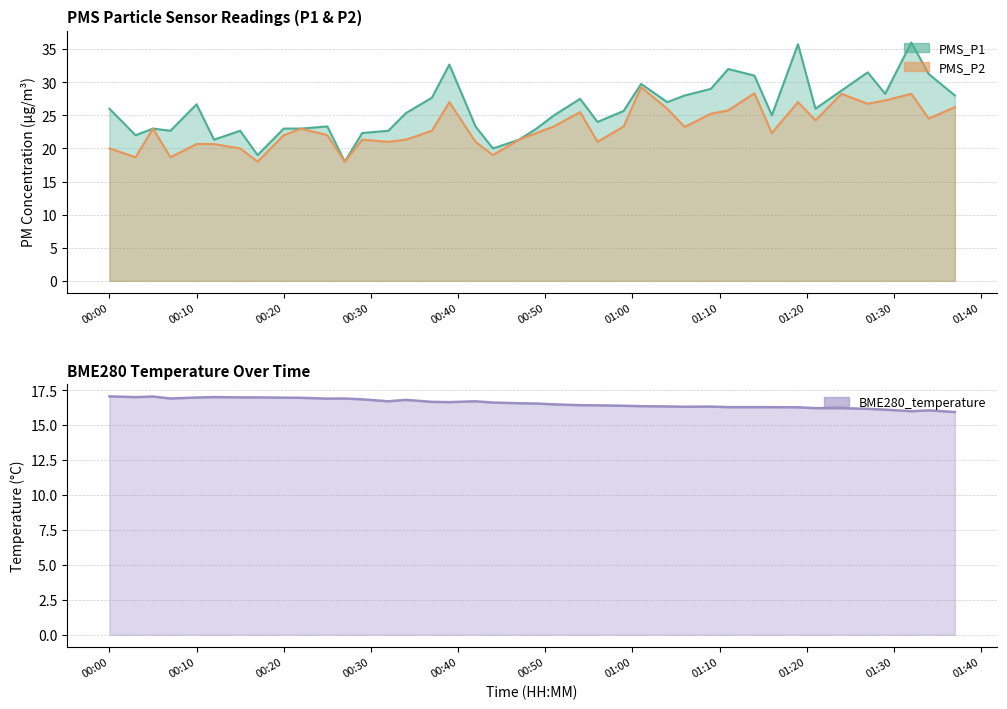

List the series in order of their peak value, highest first.

PMS_P1, PMS_P2, BME280_temperature